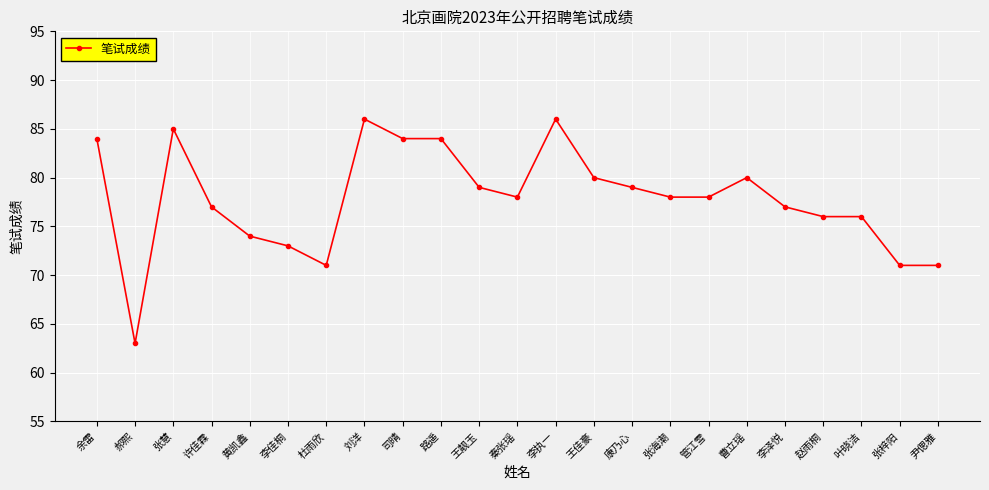

What is the difference between the values at 曹立瑶 and 李佳桐?

7